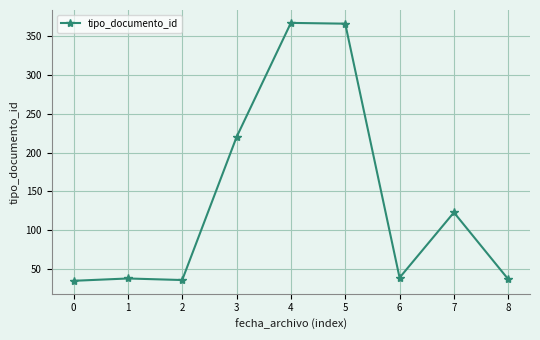

What is the difference between the second highest and minimum values?

331